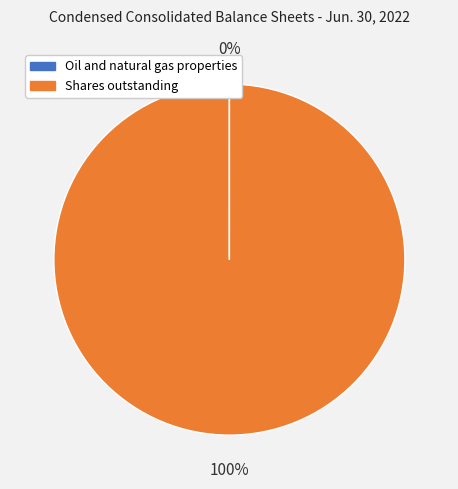

Which slice is the largest?

Shares outstanding